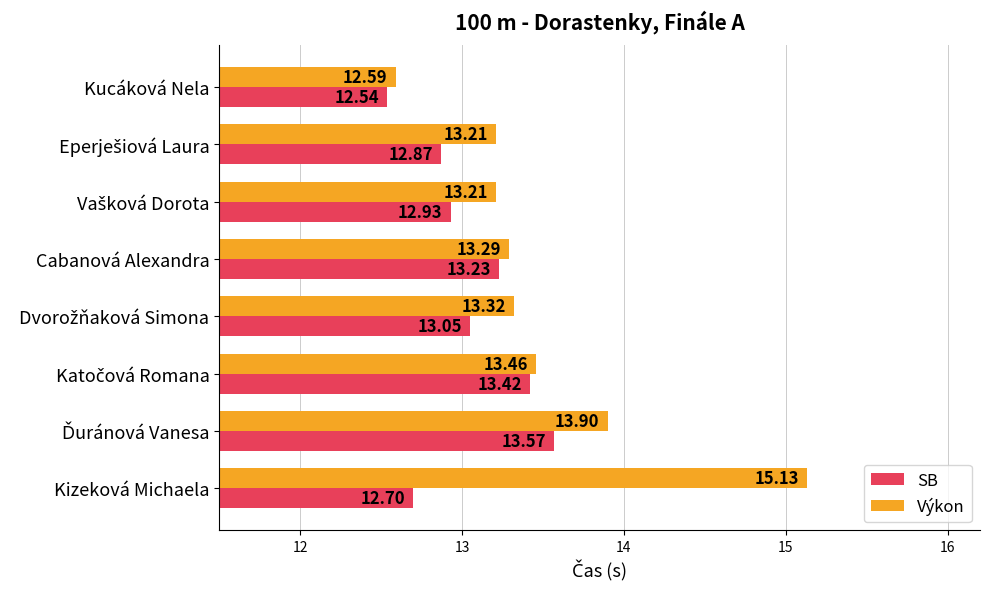

Rank the series by their average value, from lowest to highest.

SB, Výkon